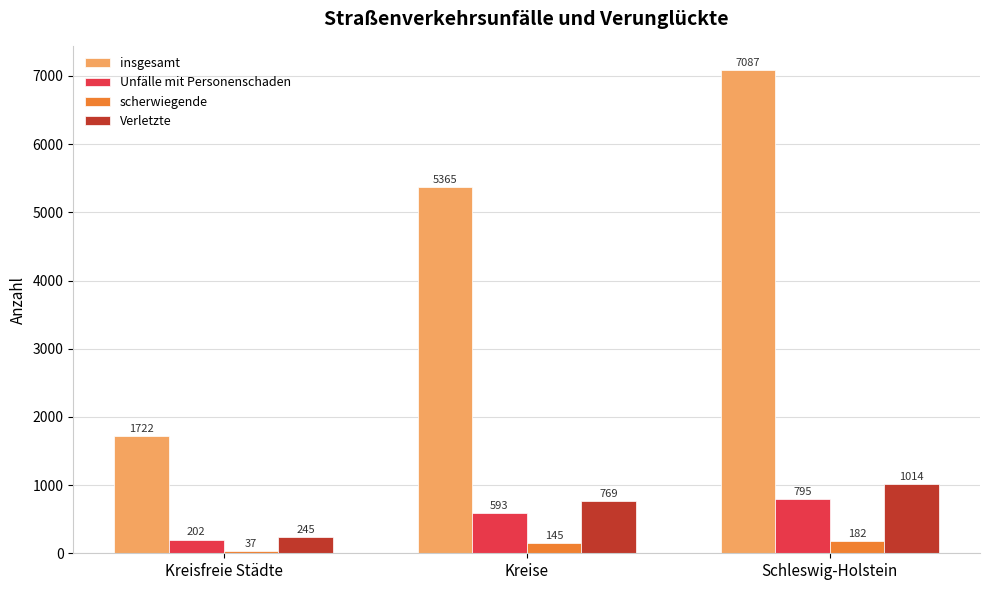

What is the label of the 2nd bar from the right?

Kreise